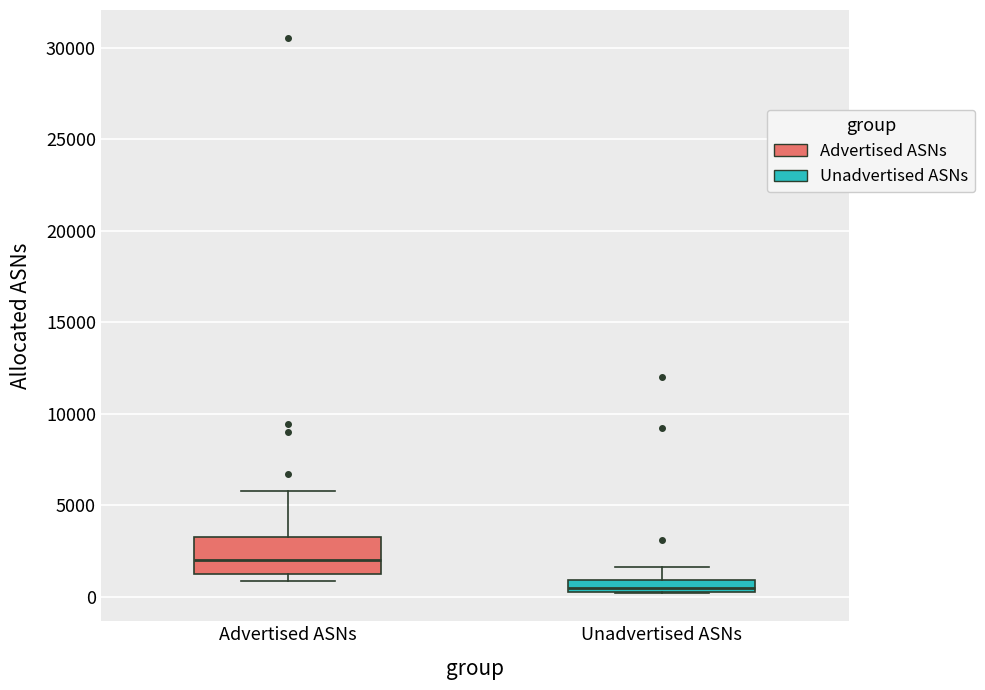

Comparing the boxes themselves (not the whiskers), which one is the tallest?

Advertised ASNs